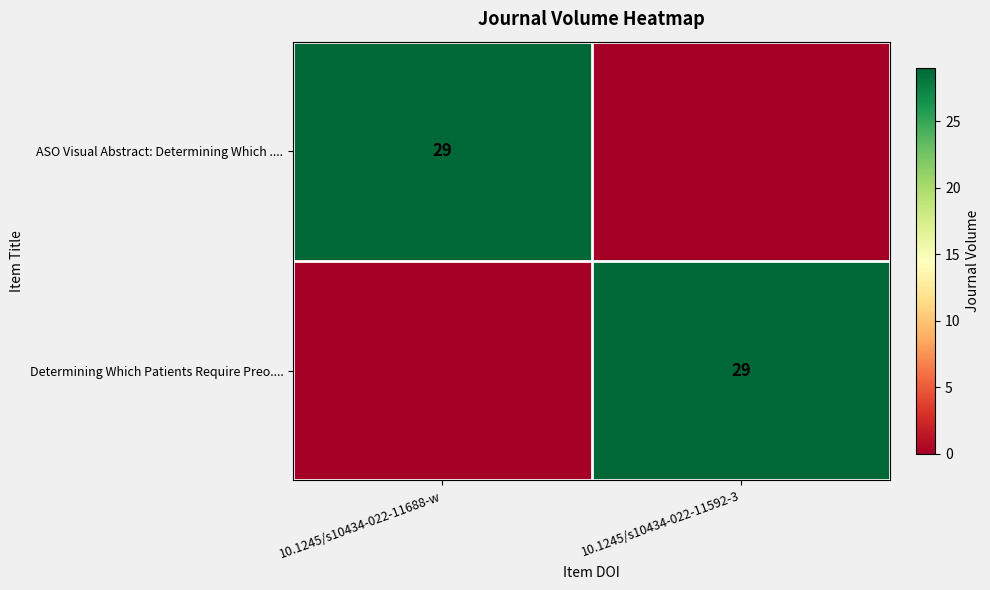

The ASO Visual Abstract: Determining Which .... series shows 18 at 10.1245/s10434-022-11688-w. True or false?

False